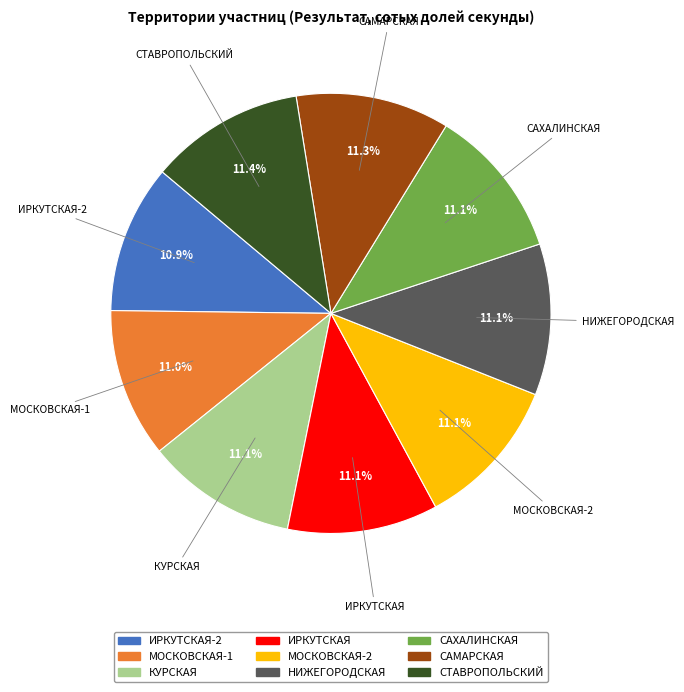

Is there any slice that represents more than half of the pie?

No